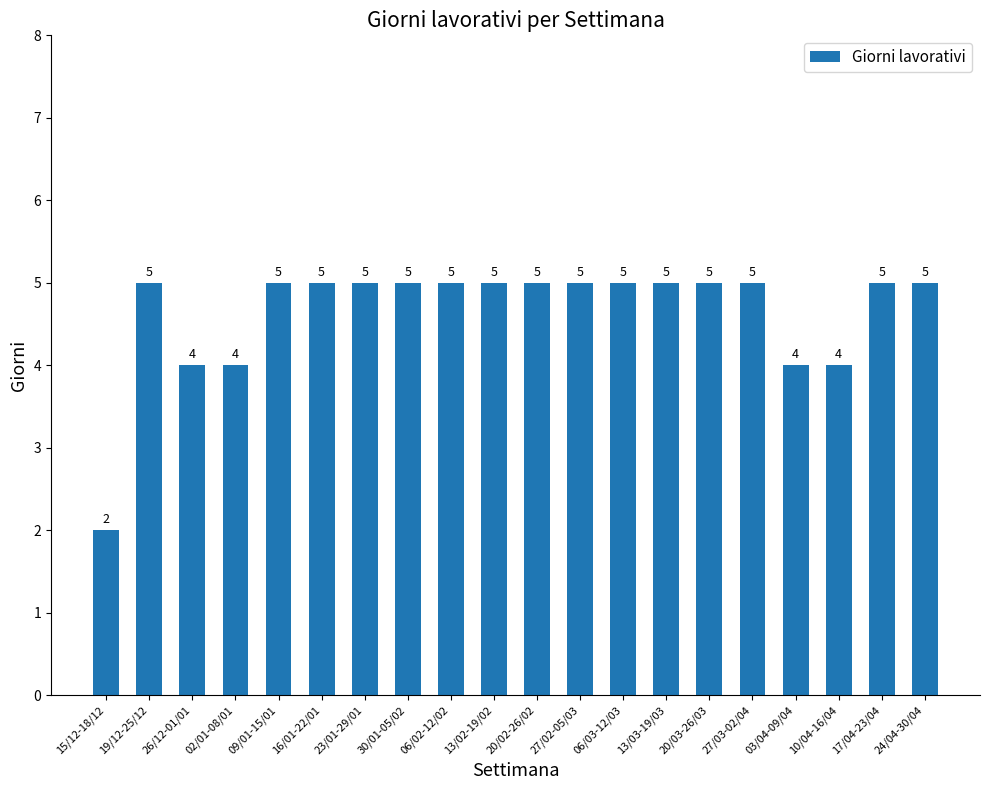

Which has a higher value, 15/12-18/12 or 24/04-30/04?

24/04-30/04